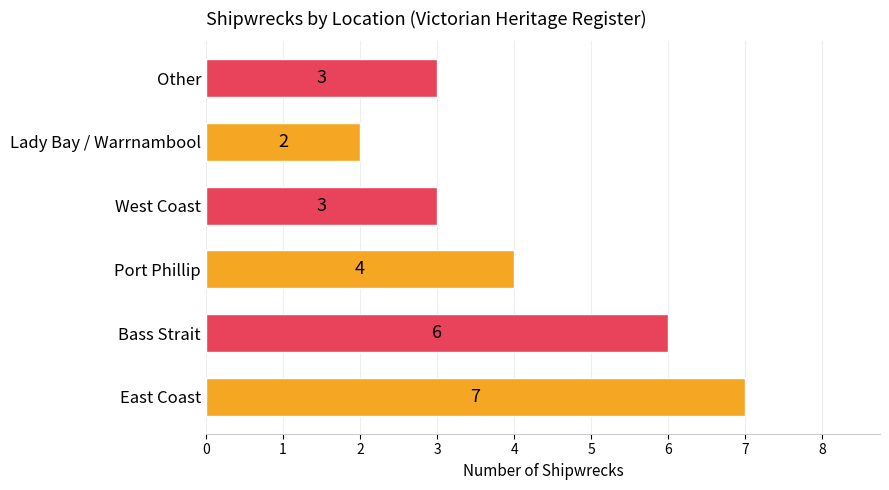

Reading bottom to top, transcribe all the data shown in this chart.

7	6	4	3	2	3